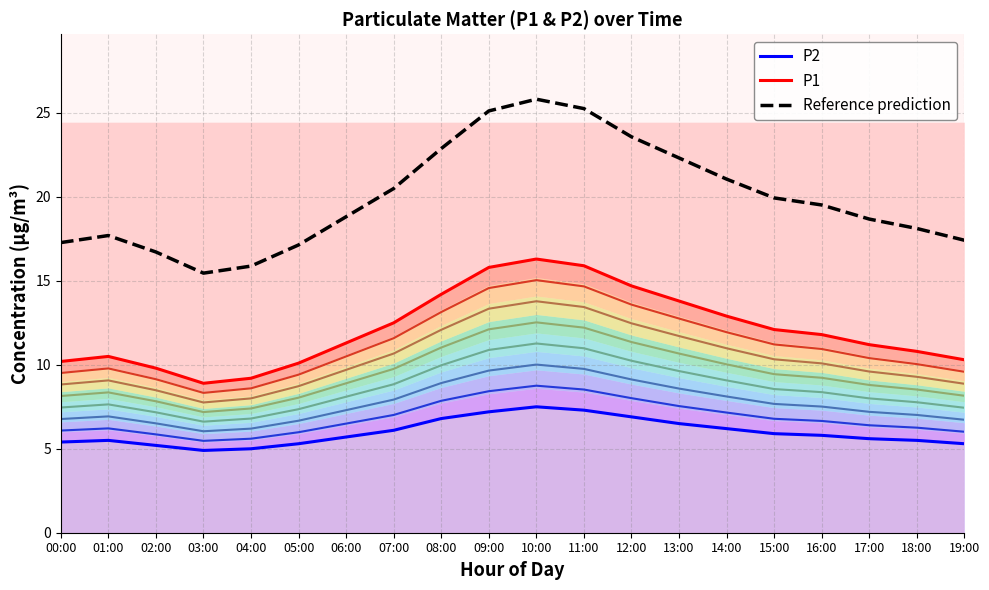

Reading right to left, extract all data points from this chart.

P2: 19:00=5.3	18:00=5.5	17:00=5.6	16:00=5.8	15:00=5.9	14:00=6.2	13:00=6.5	12:00=6.9	11:00=7.3	10:00=7.5	09:00=7.2	08:00=6.8	07:00=6.1	06:00=5.7	05:00=5.3	04:00=5.0	03:00=4.9	02:00=5.2	01:00=5.5	00:00=5.4
P1: 19:00=10.3	18:00=10.8	17:00=11.2	16:00=11.8	15:00=12.1	14:00=12.9	13:00=13.8	12:00=14.7	11:00=15.9	10:00=16.3	09:00=15.8	08:00=14.2	07:00=12.5	06:00=11.3	05:00=10.1	04:00=9.2	03:00=8.9	02:00=9.8	01:00=10.5	00:00=10.2
Reference prediction: 19:00=17.4	18:00=18.1	17:00=18.7	16:00=19.5	15:00=19.9	14:00=21.1	13:00=22.3	12:00=23.6	11:00=25.3	10:00=25.8	09:00=25.1	08:00=22.9	07:00=20.5	06:00=18.8	05:00=17.1	04:00=15.9	03:00=15.5	02:00=16.7	01:00=17.7	00:00=17.3